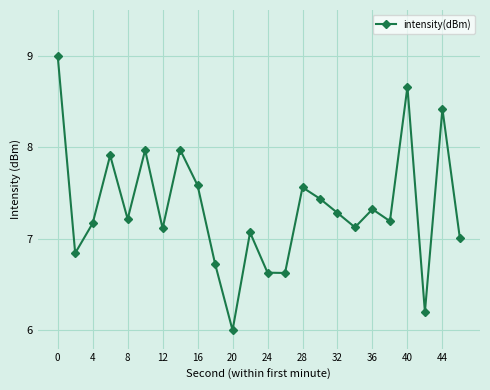

What is the sum of all values?

176.0